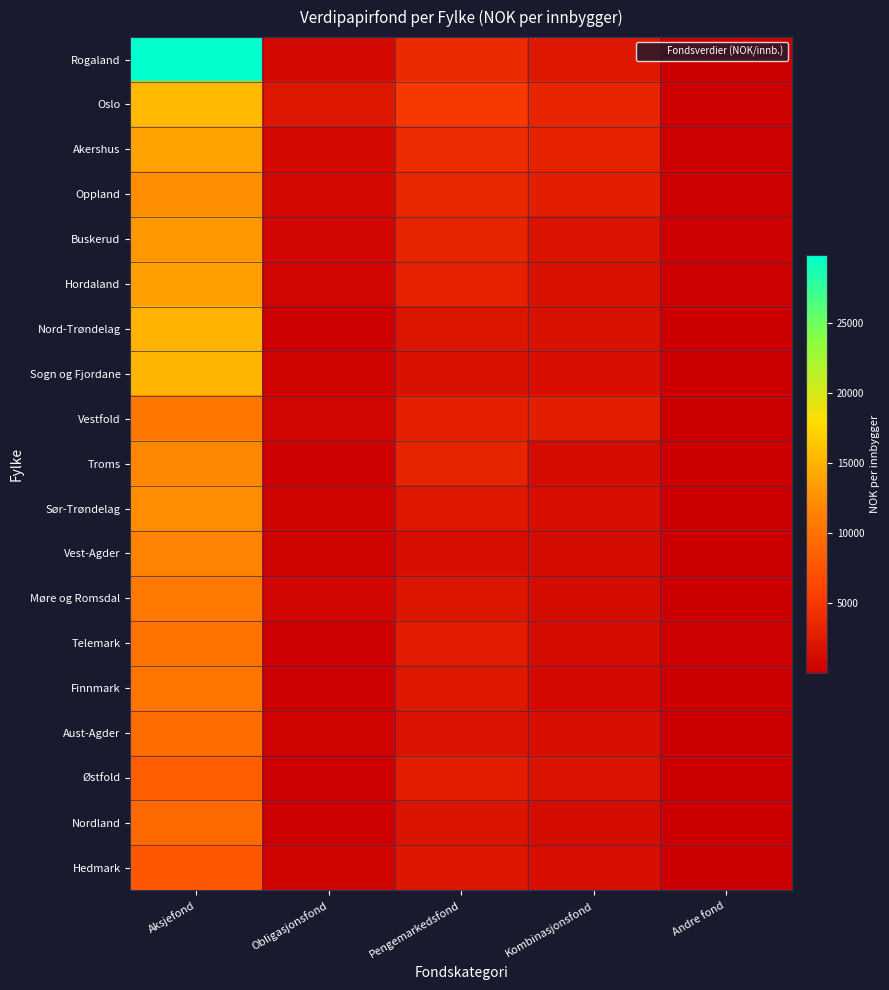

At which category is the sum across all series the highest?

Aksjefond